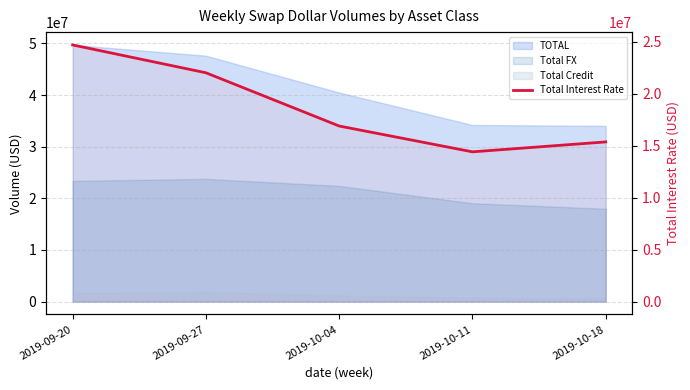

Reading left to right, transcribe all the data shown in this chart.

2019-09-20=24695126	2019-09-27=22017581	2019-10-04=16894649	2019-10-11=14410450	2019-10-18=15365004